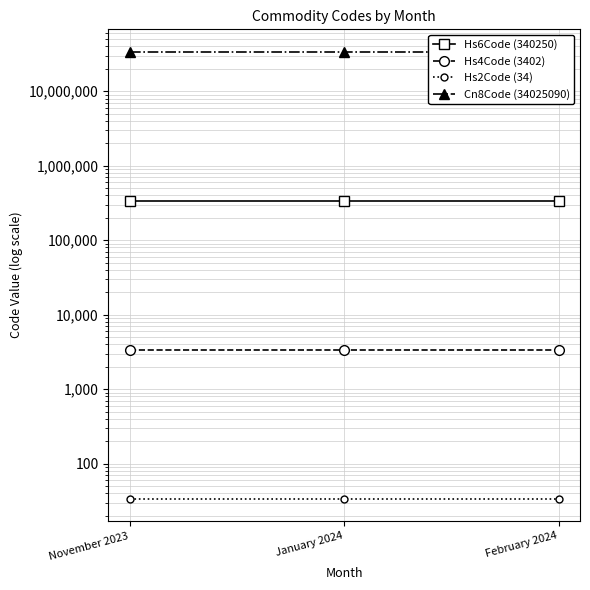

What is the sum of the Hs4Code (3402) values at February 2024 and November 2023?

6804